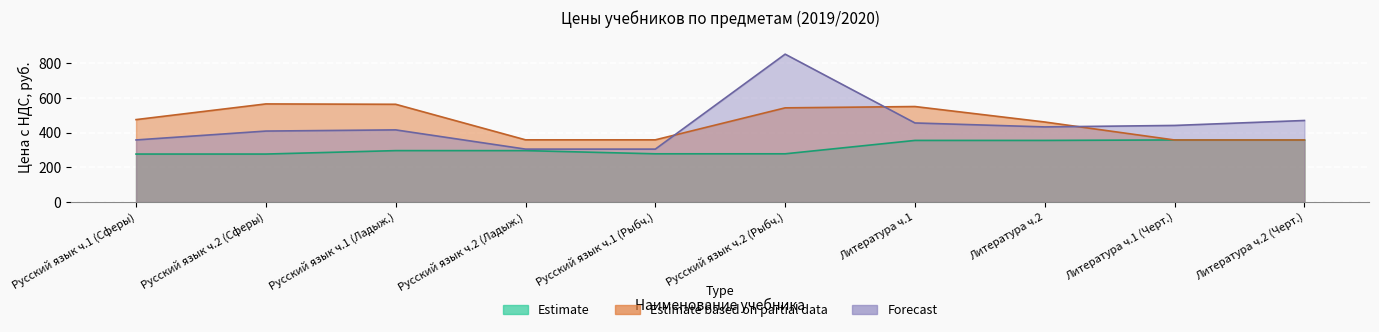

True or false: Estimate based on partial data has a value of 849.3 at Русский язык ч.2 (Рыбч.).

False